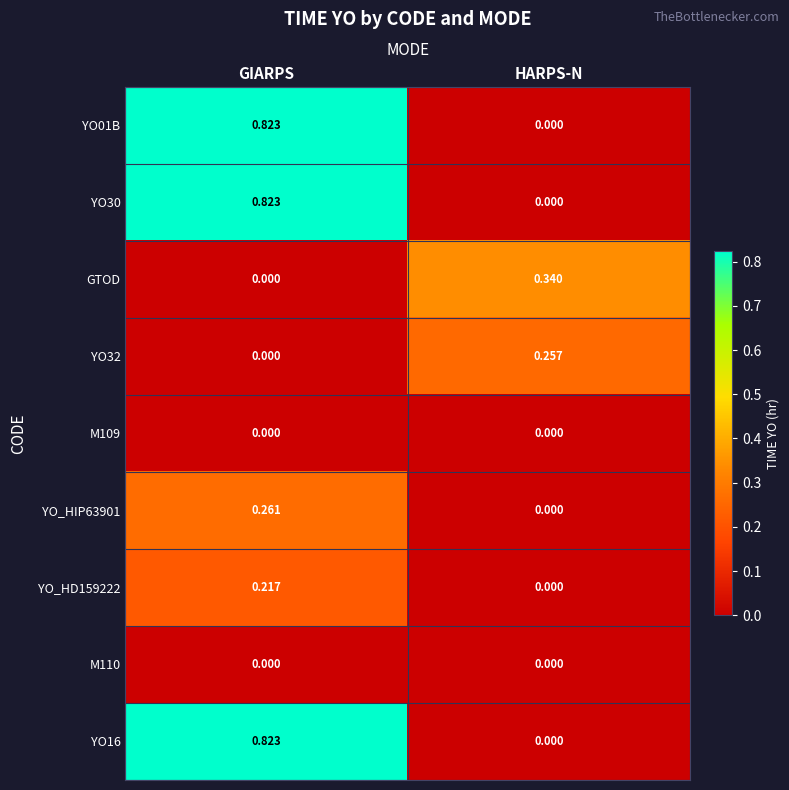

List the labels in order of YO16 value, largest first.

GIARPS, HARPS-N